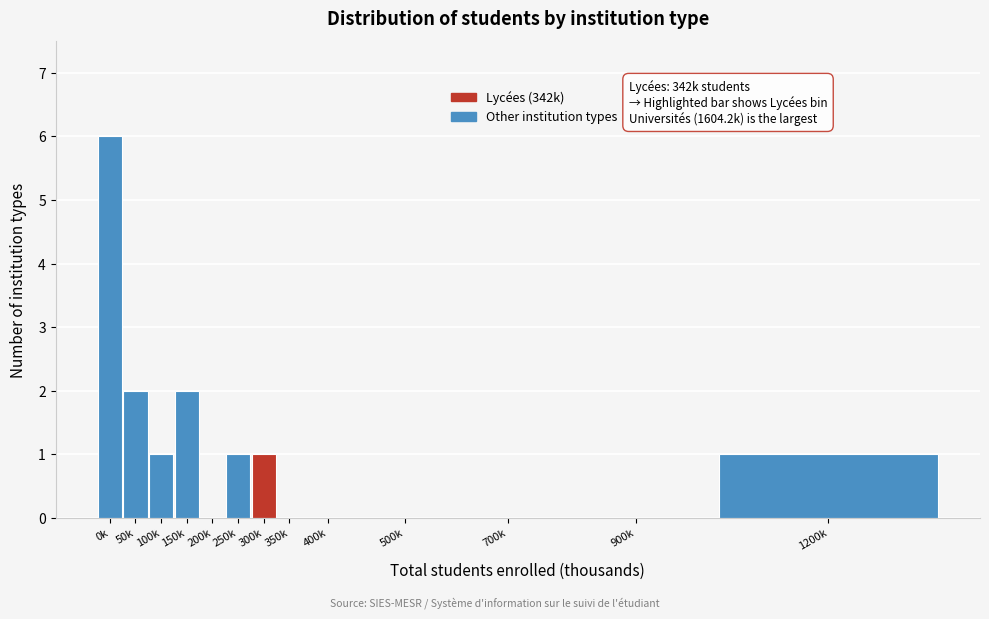

Reading left to right, transcribe all the data shown in this chart.

0k=6	50k=2	100k=1	150k=2	200k=0	250k=1	300k=1	350k=0	400k=0	500k=0	700k=0	900k=0	1200k=1